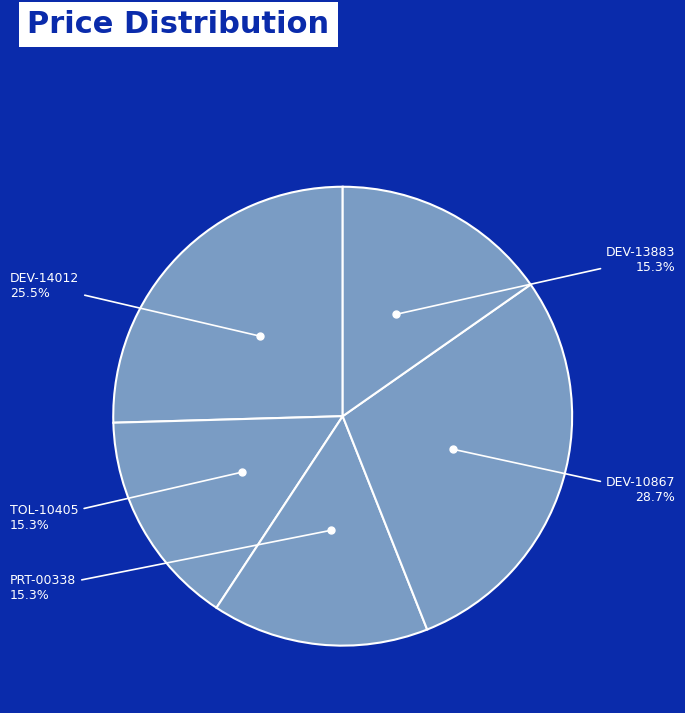

To the nearest percent, what is the combined percentage of TOL-10405 and DEV-14012?

41%